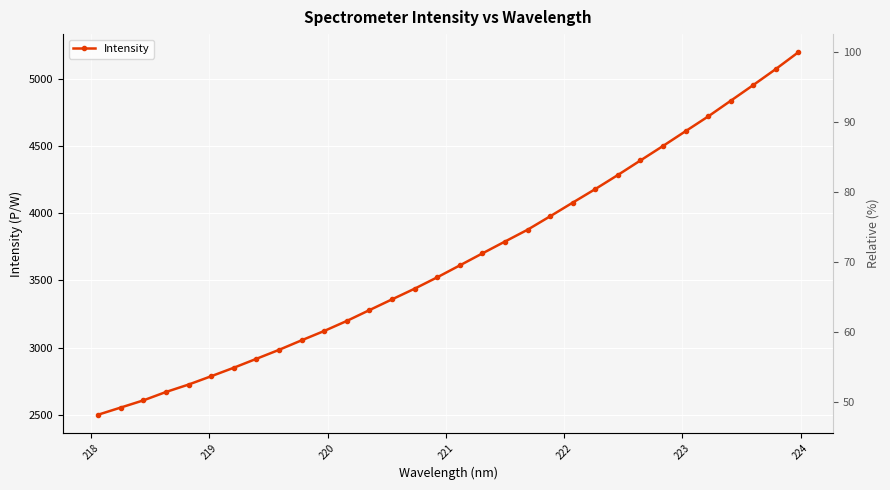

How many values exceed 3611?

16